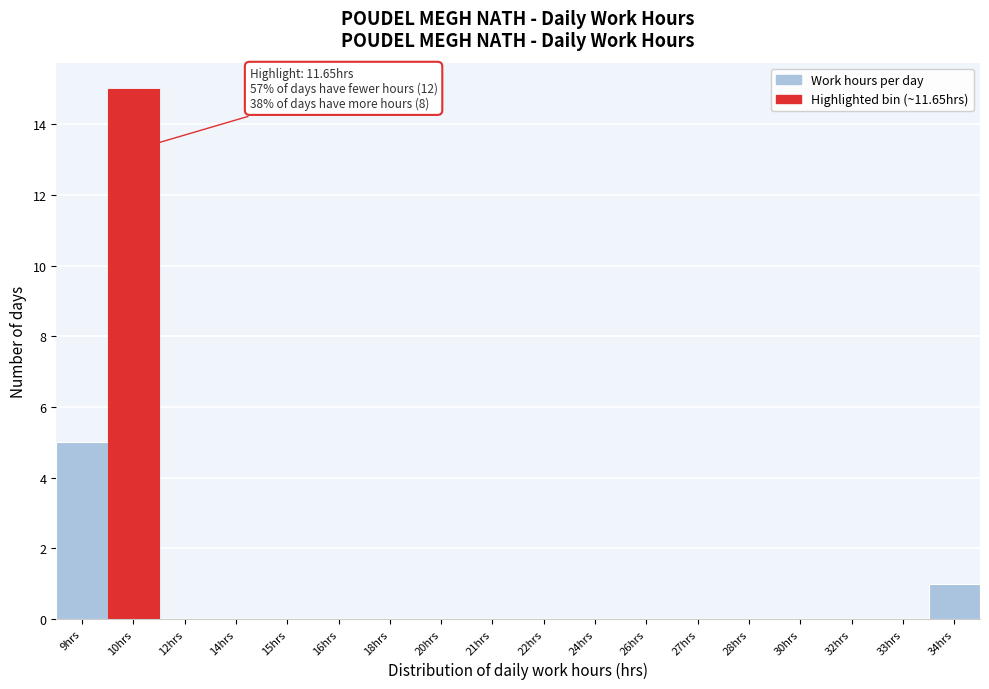

Reading left to right, what are all the values shown in this chart?

9hrs=5	10hrs=15	12hrs=0	14hrs=0	15hrs=0	16hrs=0	18hrs=0	20hrs=0	21hrs=0	22hrs=0	24hrs=0	26hrs=0	27hrs=0	28hrs=0	30hrs=0	32hrs=0	33hrs=0	34hrs=1